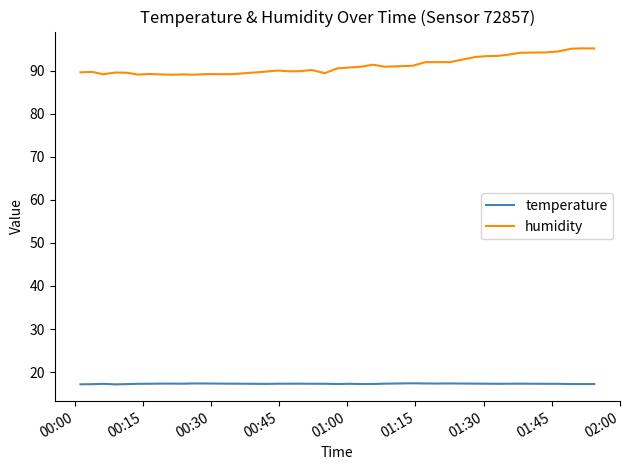

What is the minimum value for temperature?

17.1